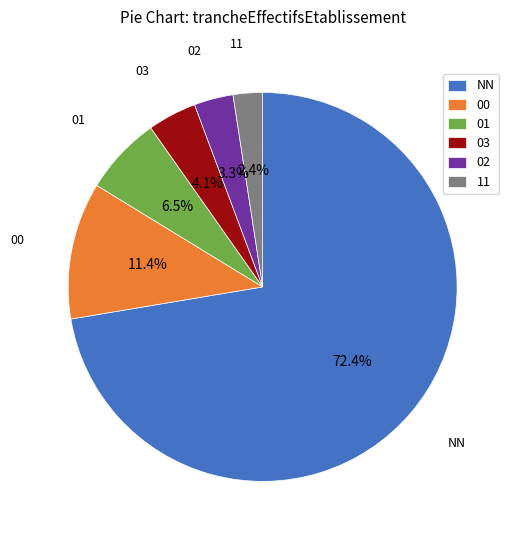

Which has a higher value, 00 or 03?

00